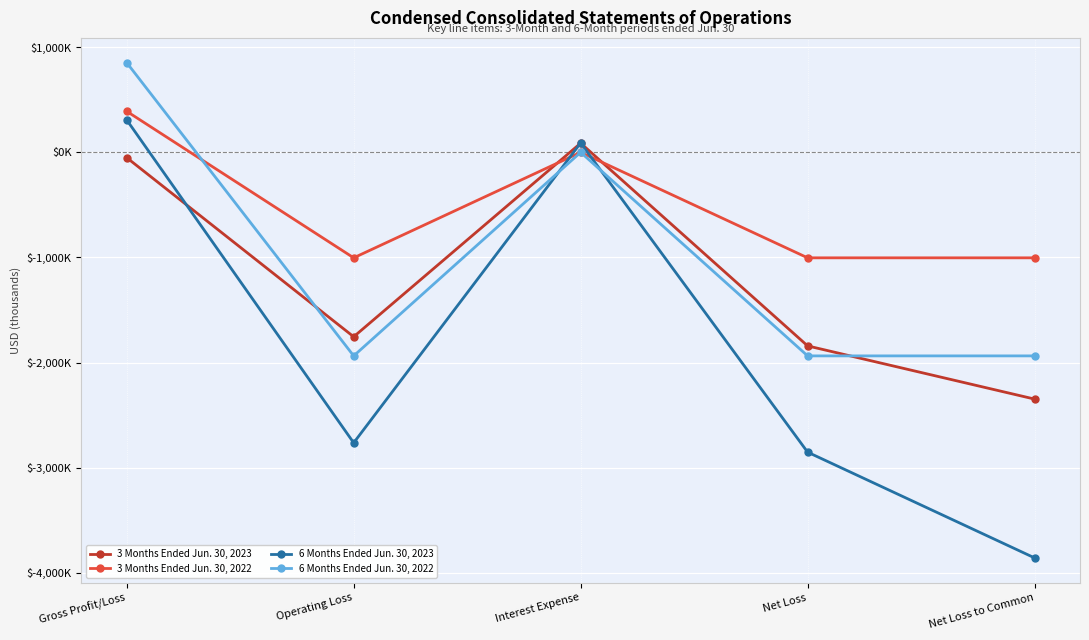

What position from the left is Interest Expense?

3